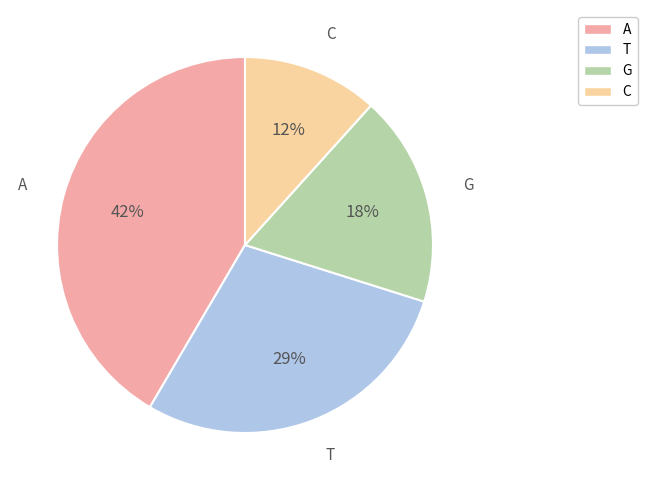

Which category has the smallest portion of the pie?

C